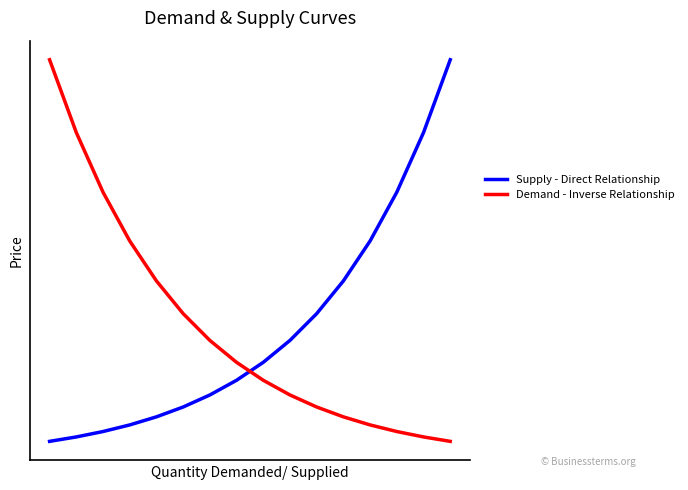

What are all the series names shown in the legend?

Supply - Direct Relationship, Demand - Inverse Relationship